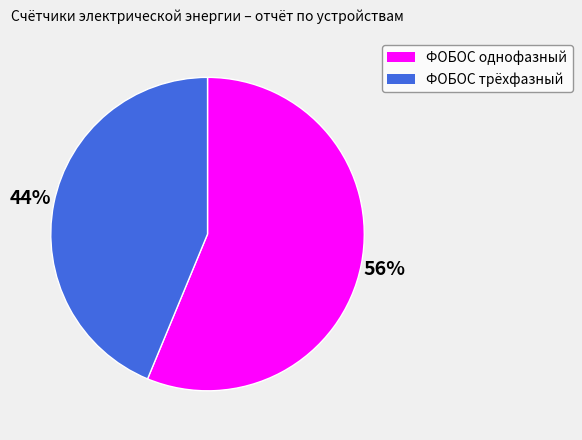

Rank the categories by value from highest to lowest.

ФОБОС однофазный, ФОБОС трёхфазный